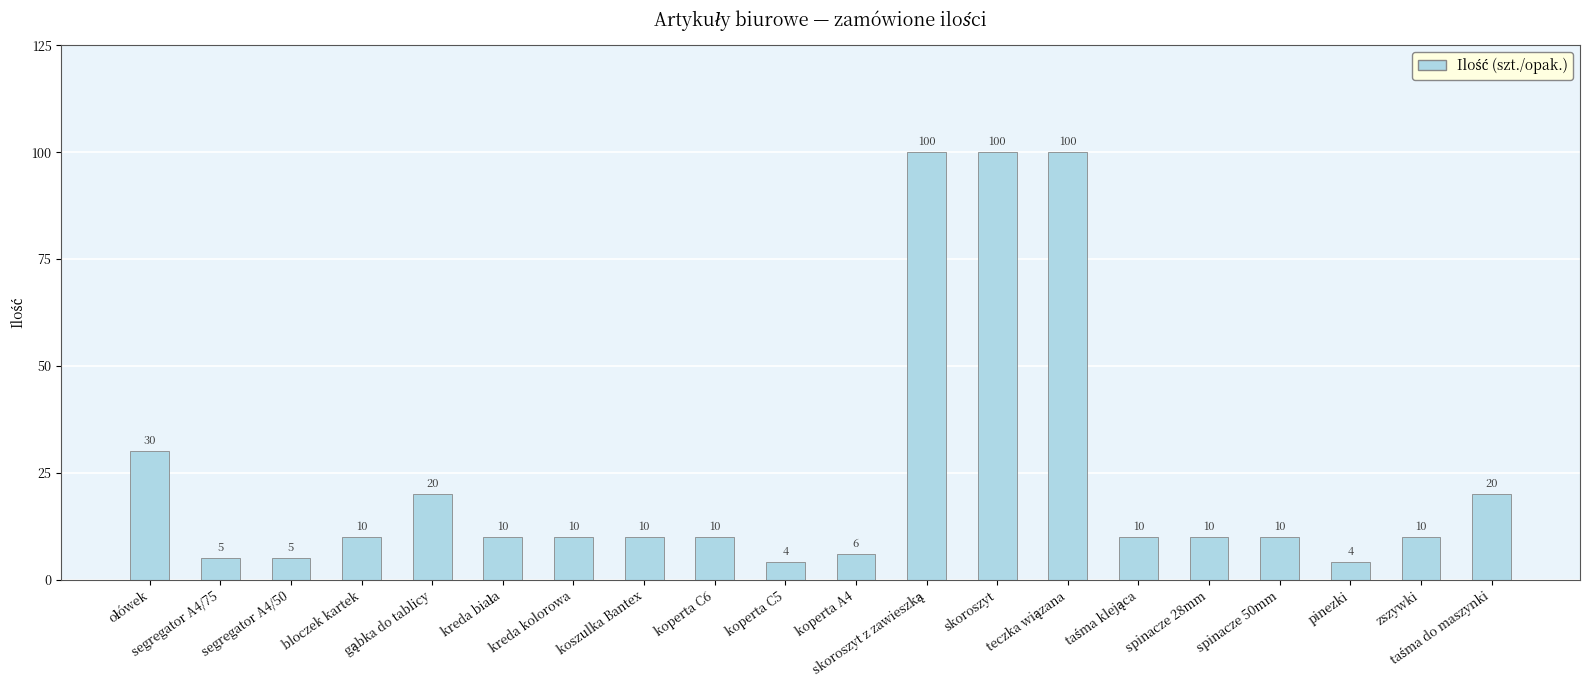

What is the label of the 5th bar from the right?

spinacze 28mm